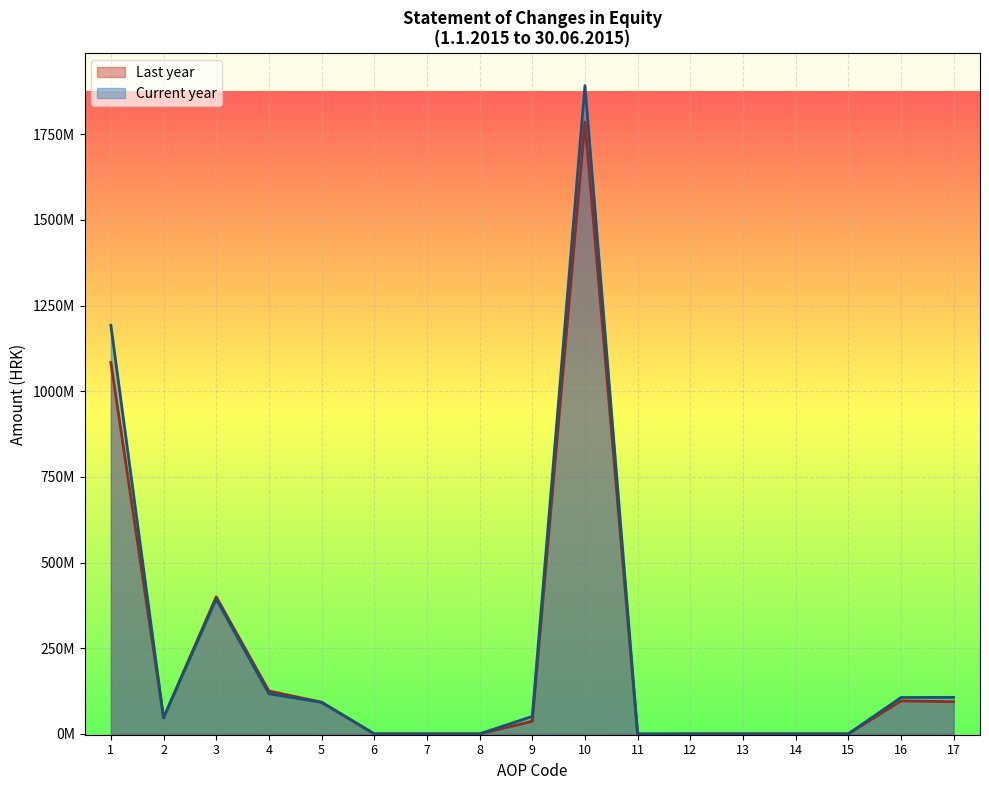

What is the minimum value shown in the chart?

-2291693.5